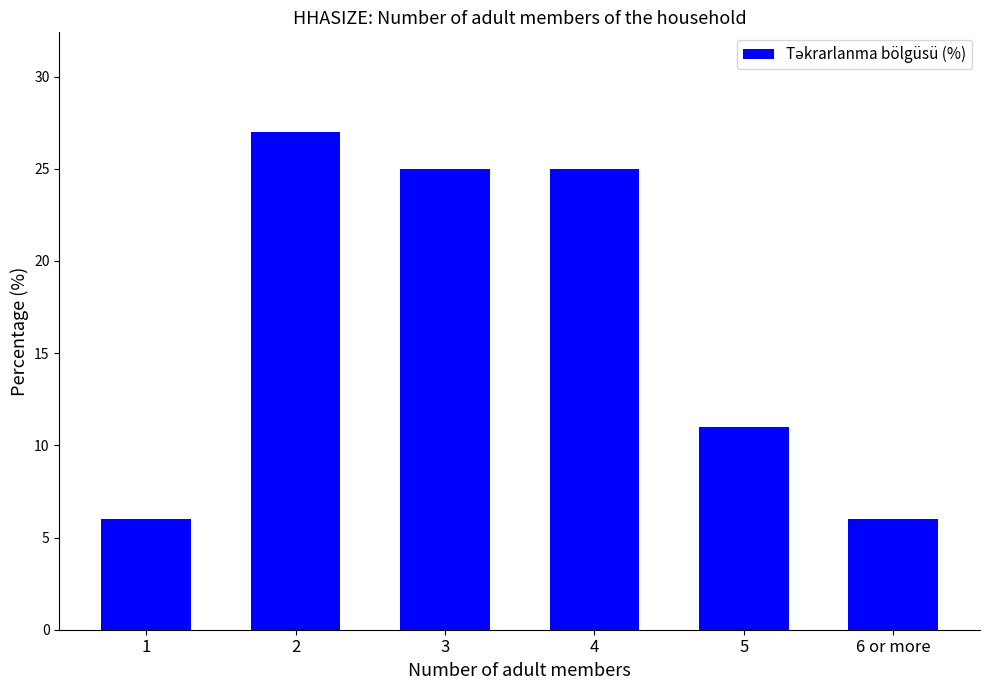

What is the greatest value displayed?

27